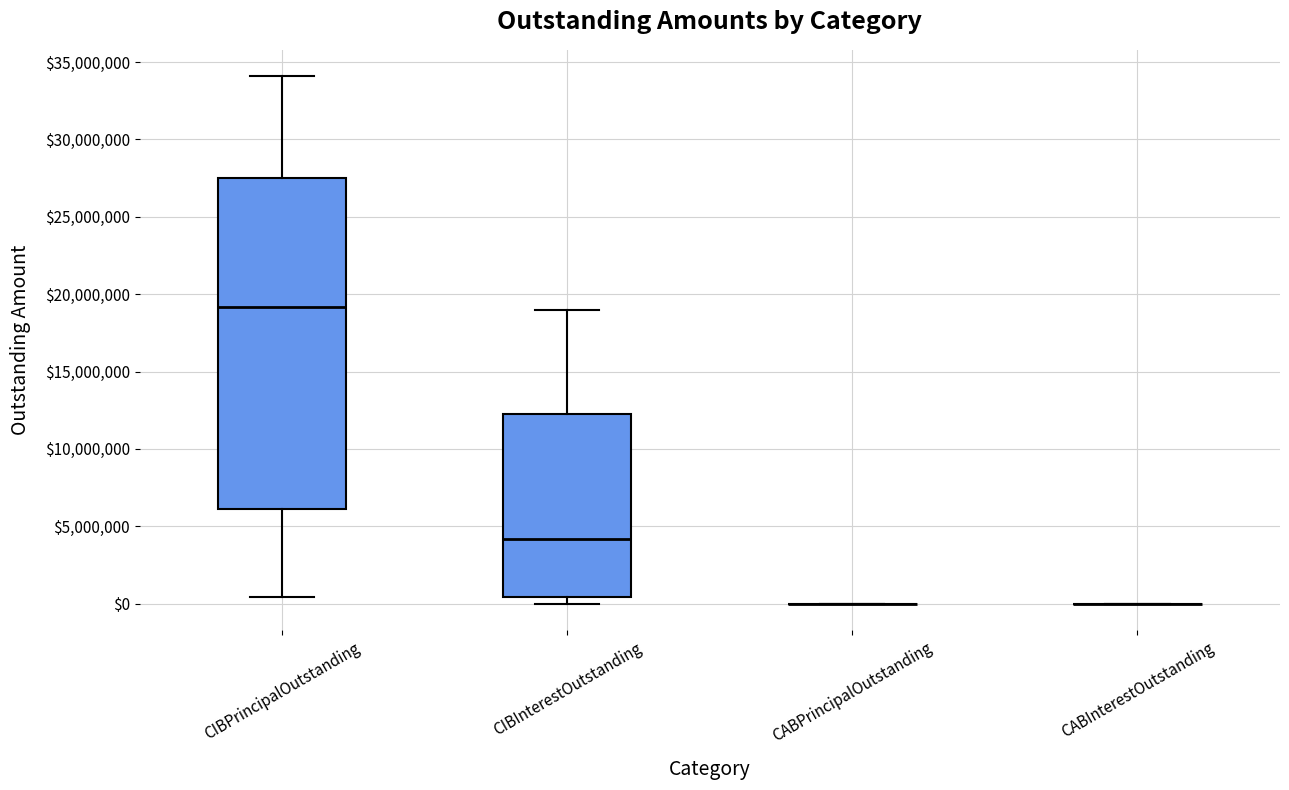

Comparing the boxes themselves (not the whiskers), which one is the tallest?

CIBPrincipalOutstanding